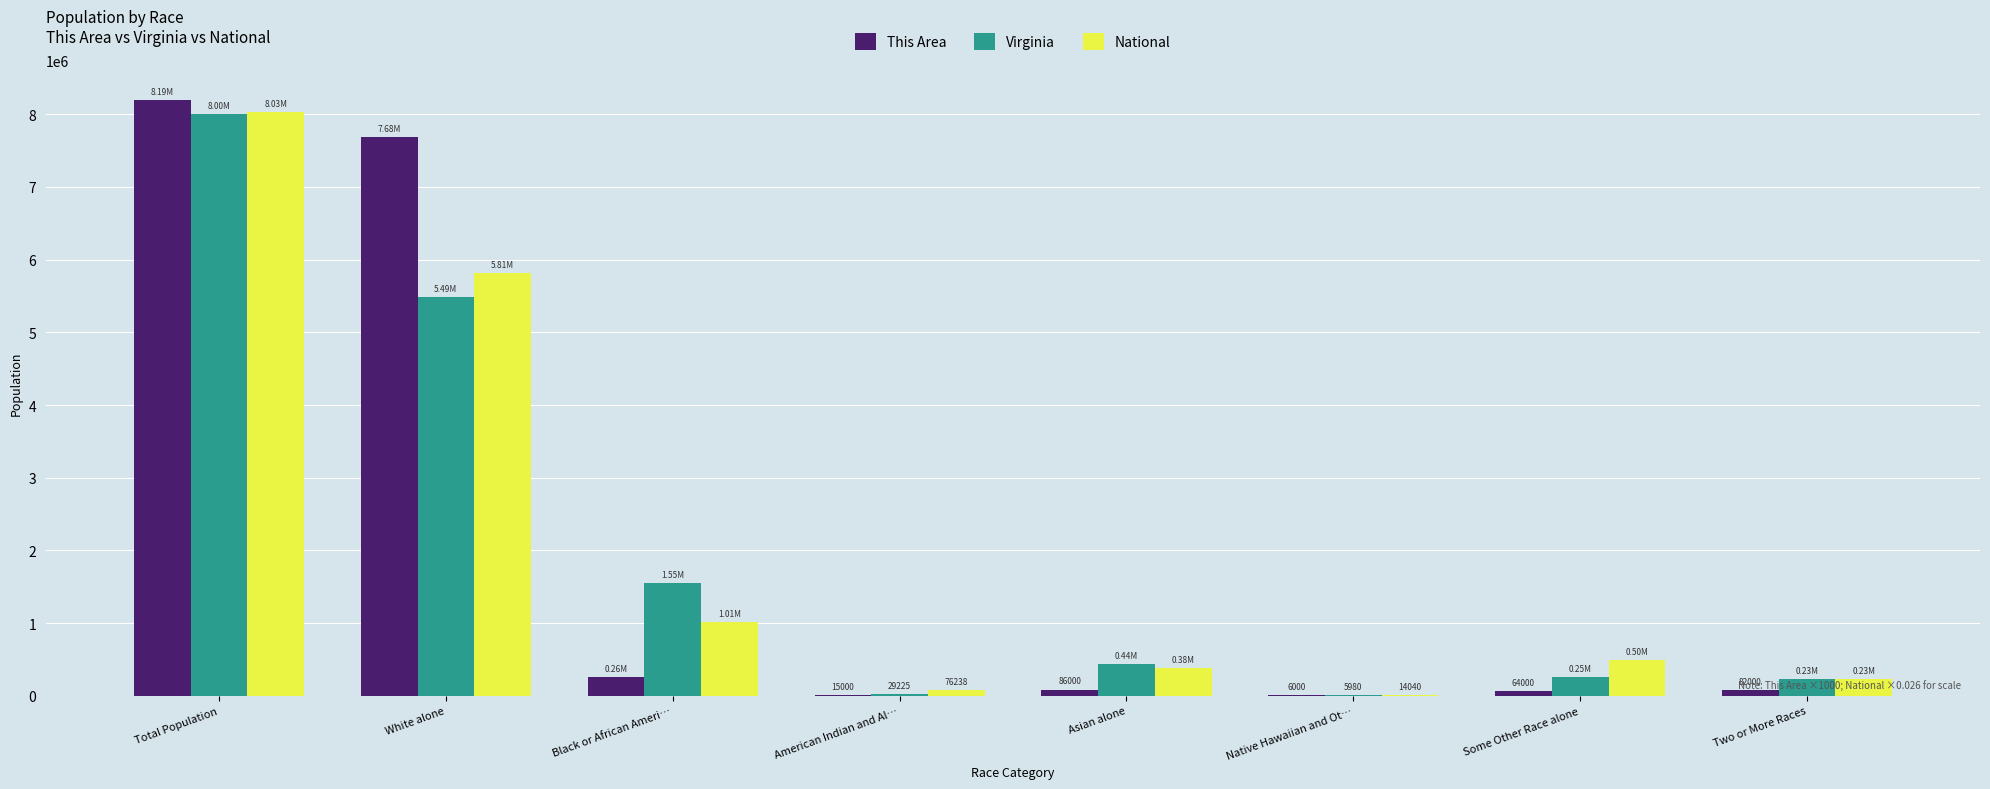

What is the maximum value for Virginia?

8001024.0